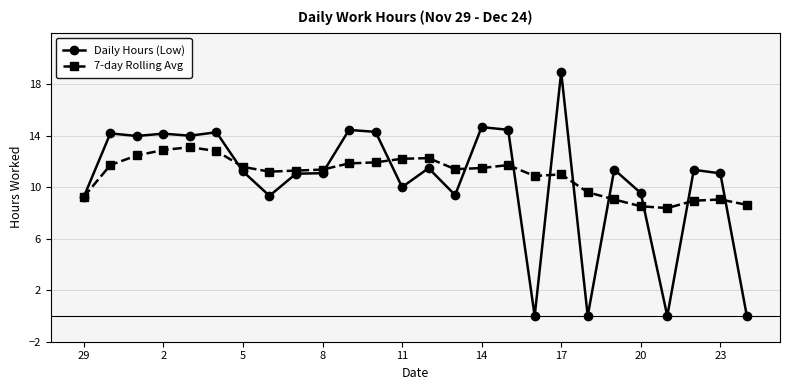

List the series in order of their overall mean, highest first.

7-day Rolling Avg, Daily Hours (Low)